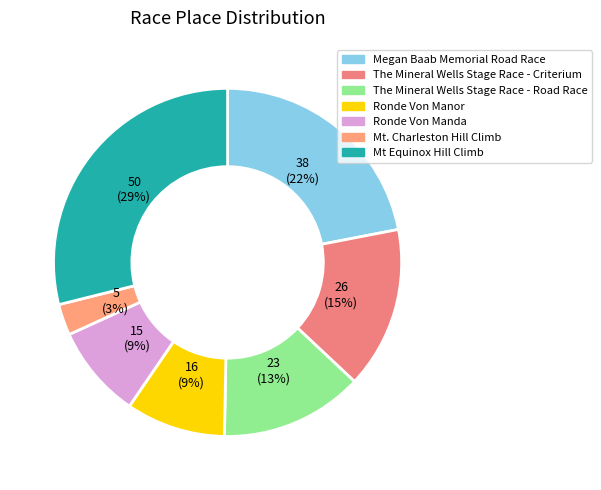

Is there any slice that represents more than half of the pie?

No